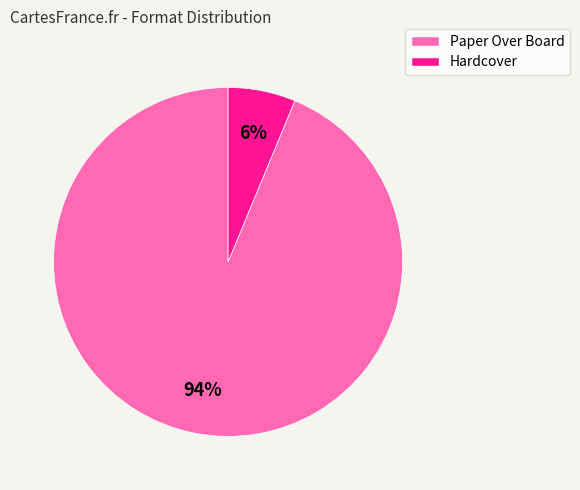

To the nearest percent, what percentage of the pie is Hardcover?

6%